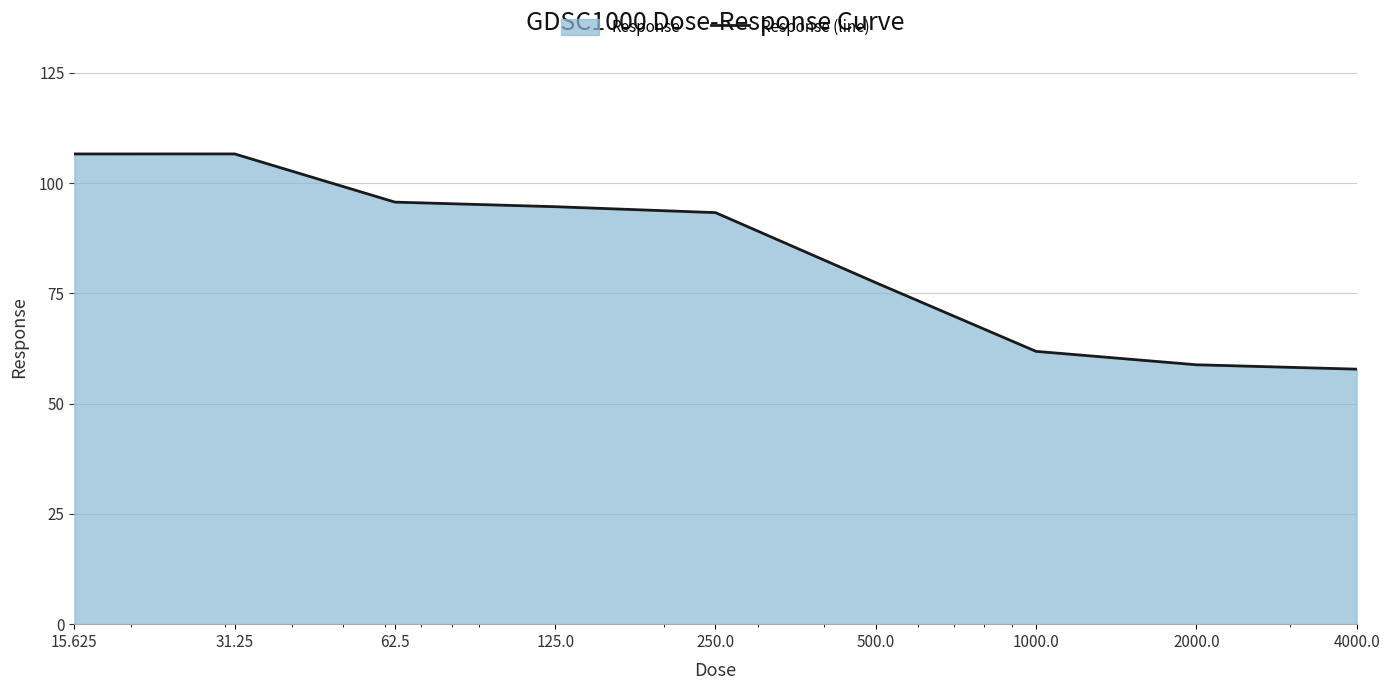

True or false: there are more than 2 points higher than both neighbors.

False